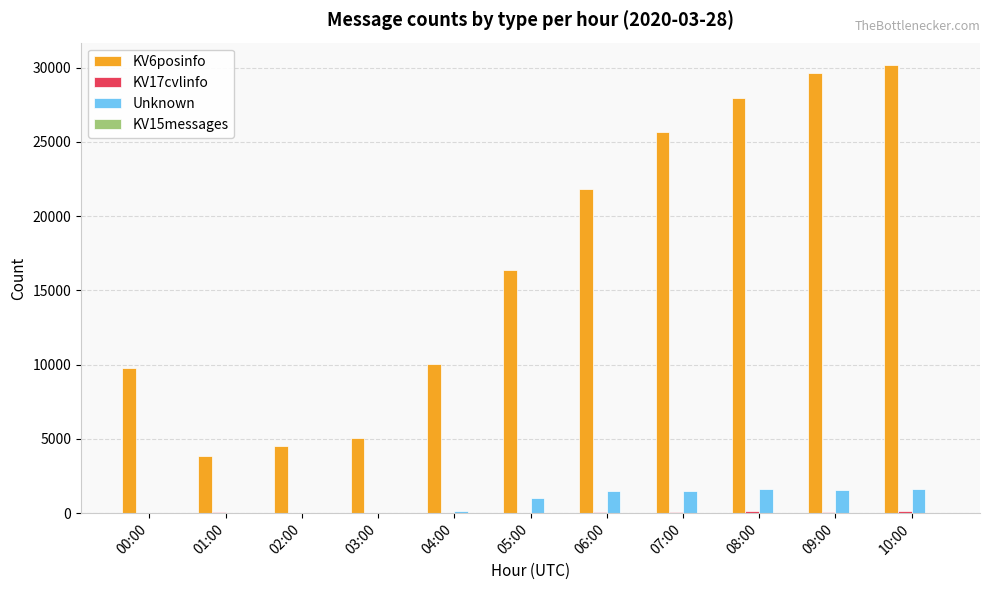

The value of Unknown at 09:00 is 1587. True or false?

True